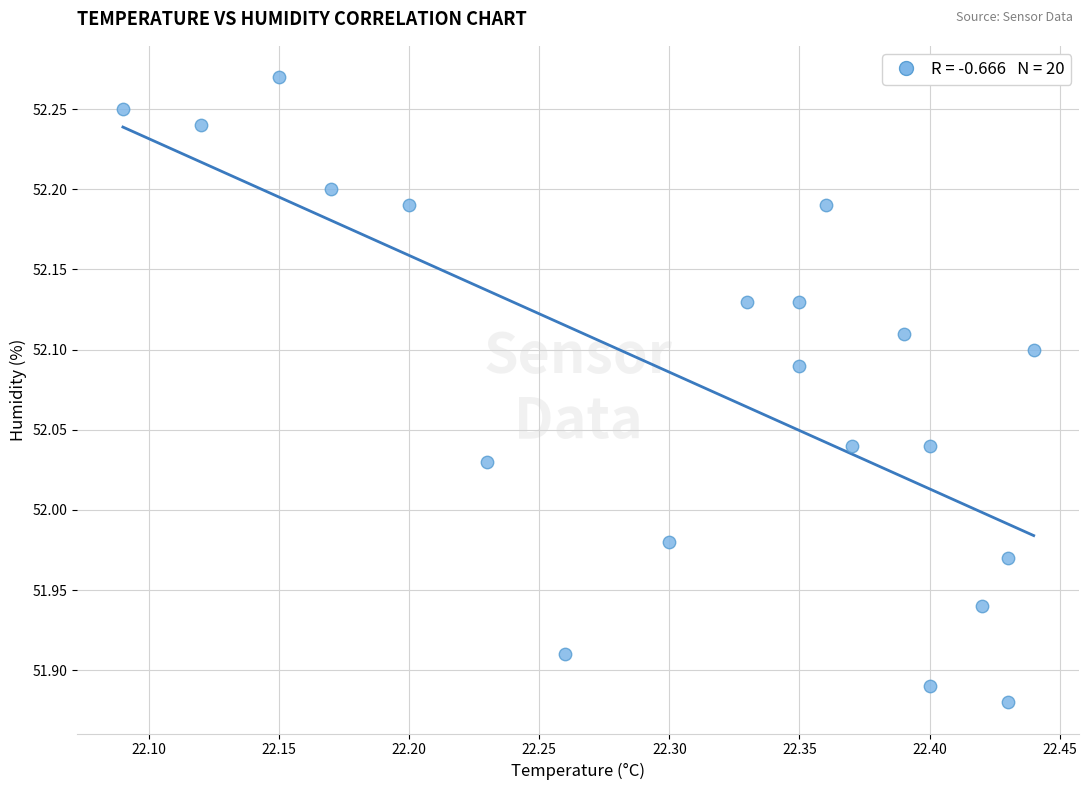

What is the range of X values (max minus min)?

0.4